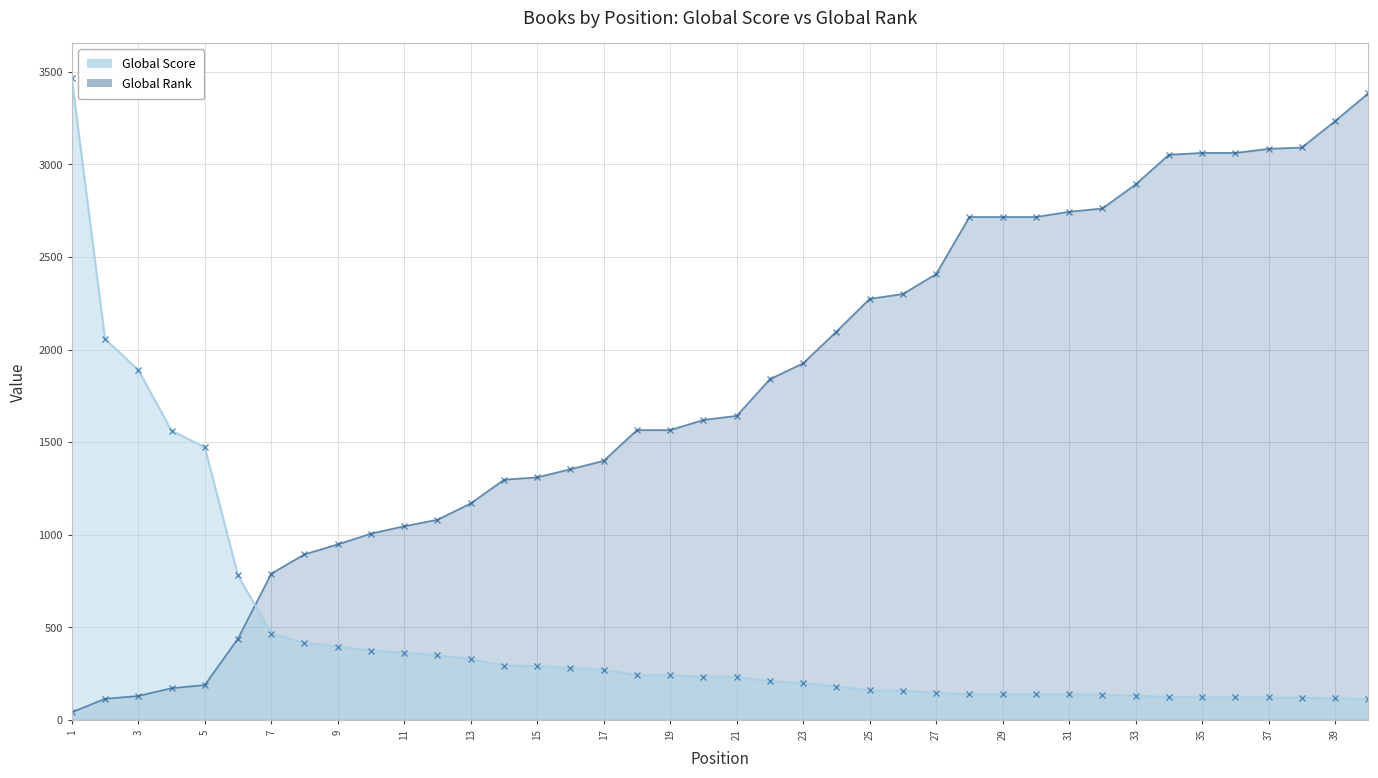

Is it true that Global Rank equals 1137 at 36?

False